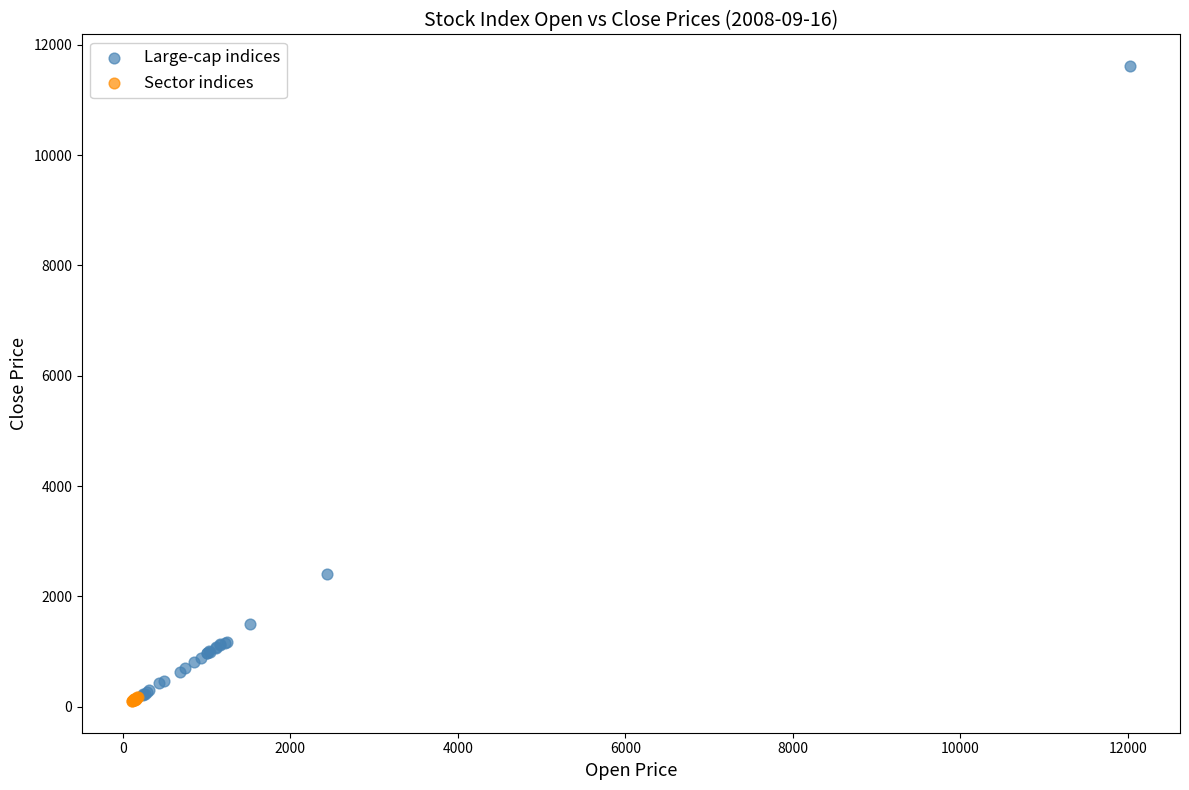

What are all the series names shown in the legend?

Large-cap indices, Sector indices